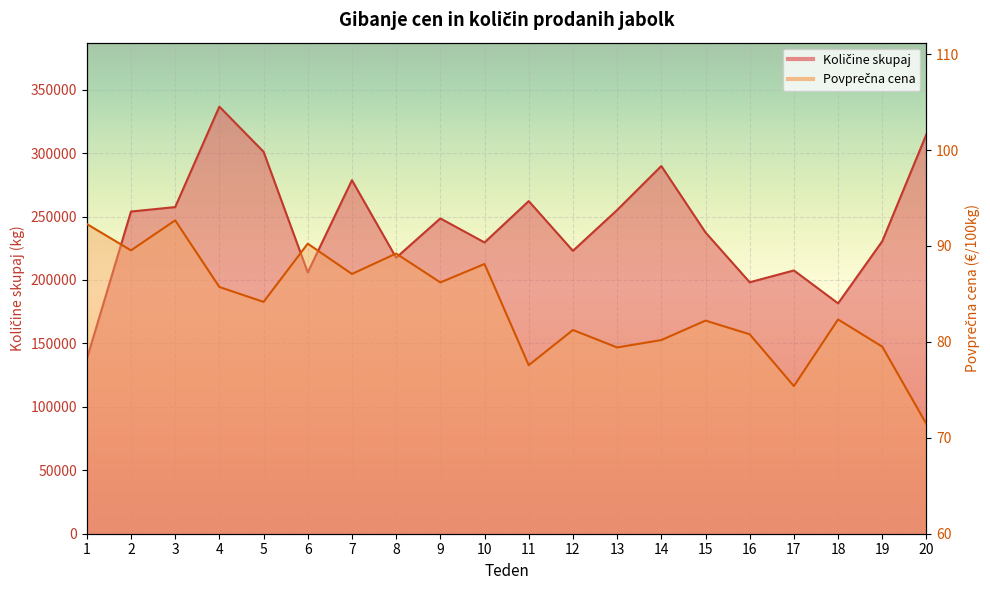

Between 9 and 13, which is larger?

13